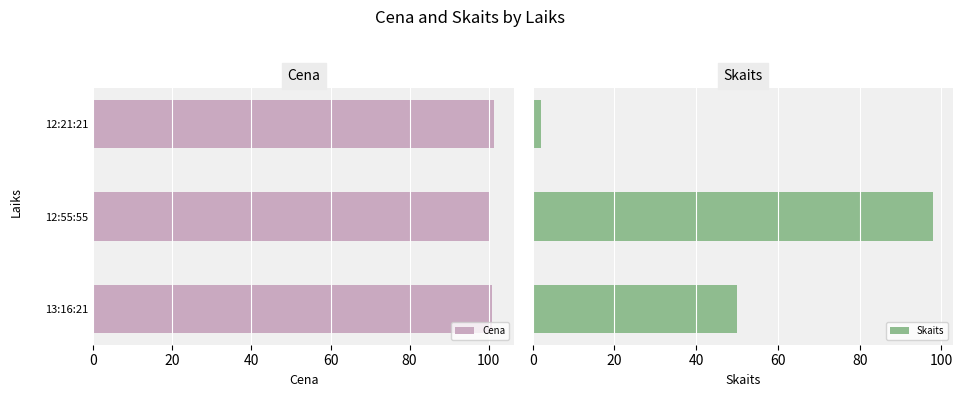

What is the highest value of the Skaits series?

98